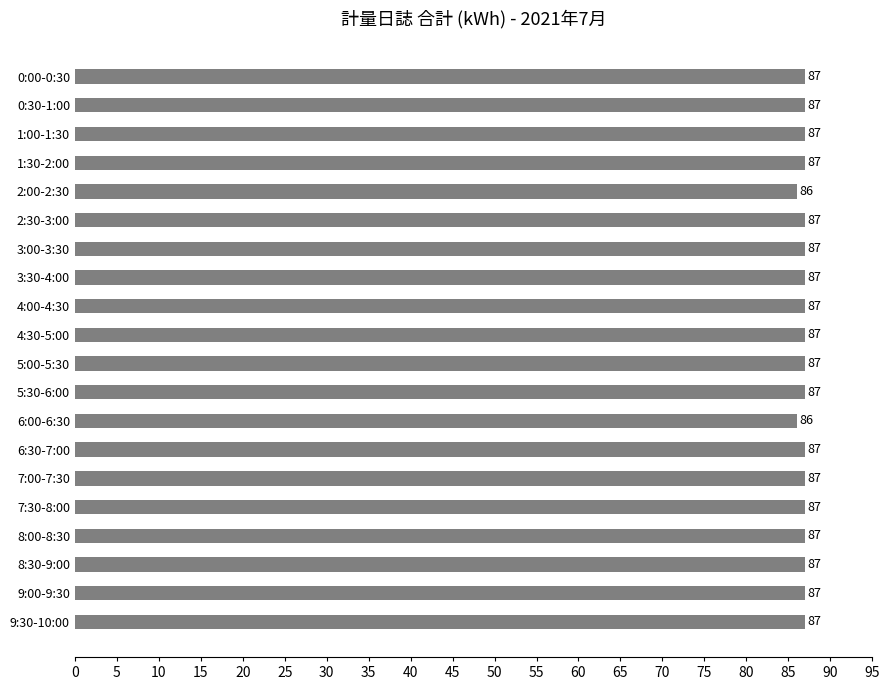

What is the sum of all values?

1738